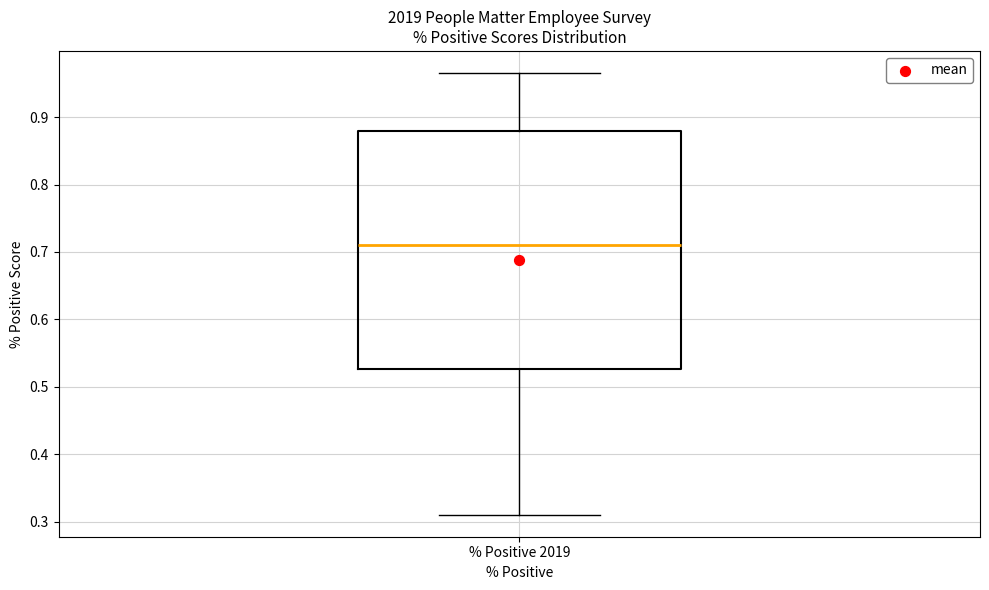

Transcribe this box plot: give where the median line is, the range the box spans, and where the two whiskers end, as read against the y-axis. The values are not printed on the chart, so give them approximately, as read against the axis.

median 0.71, box 0.53 to 0.88, whiskers 0.31 to 0.97